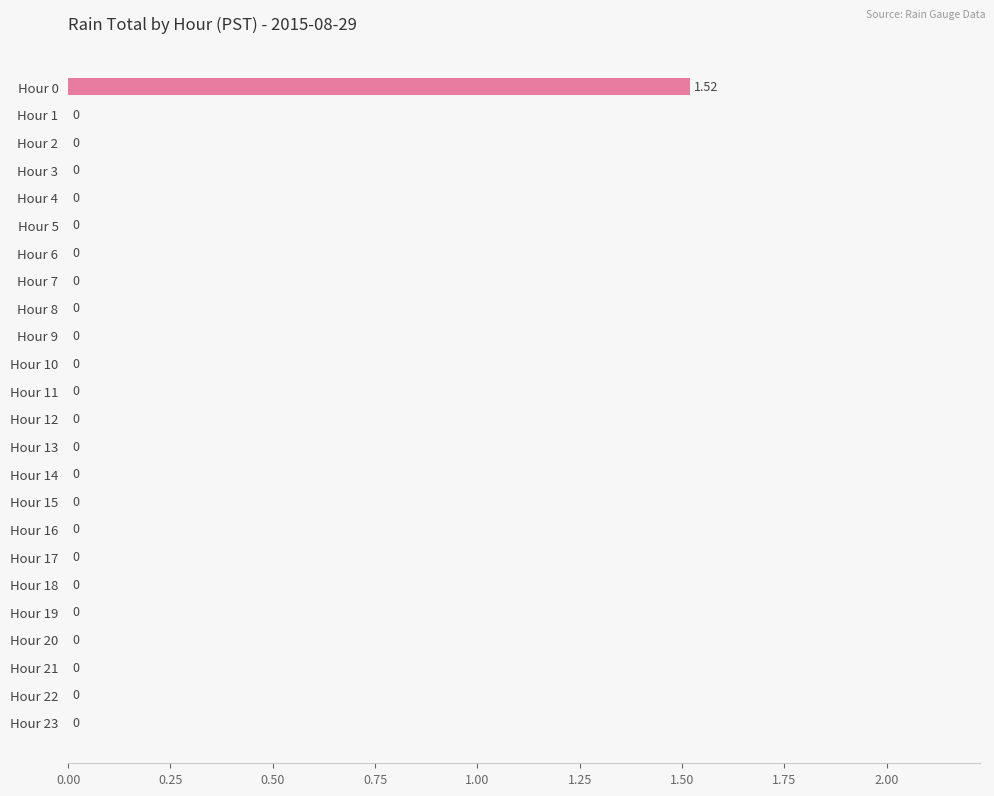

Does the chart contain stacked bars?

No